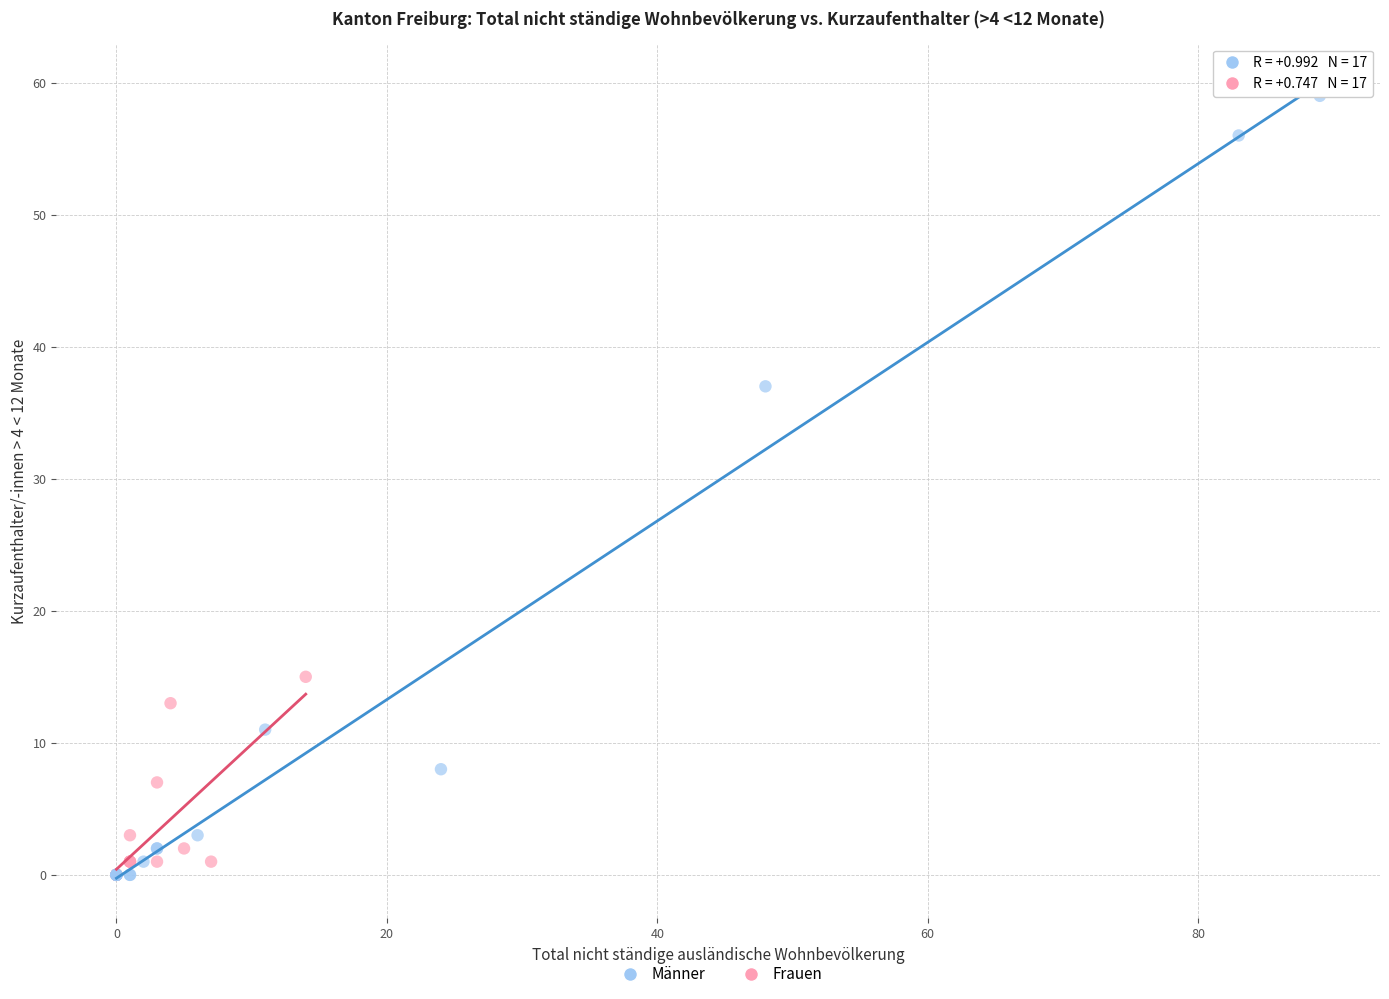

Which series has the largest Y range (max minus min)?

Männer